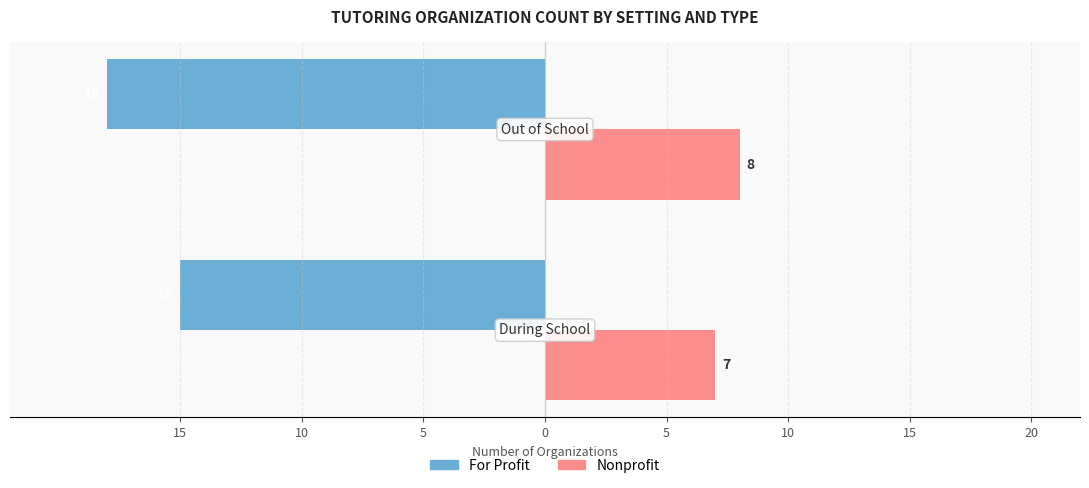

What is the value of the For Profit bar at the 2nd from the left?

-18